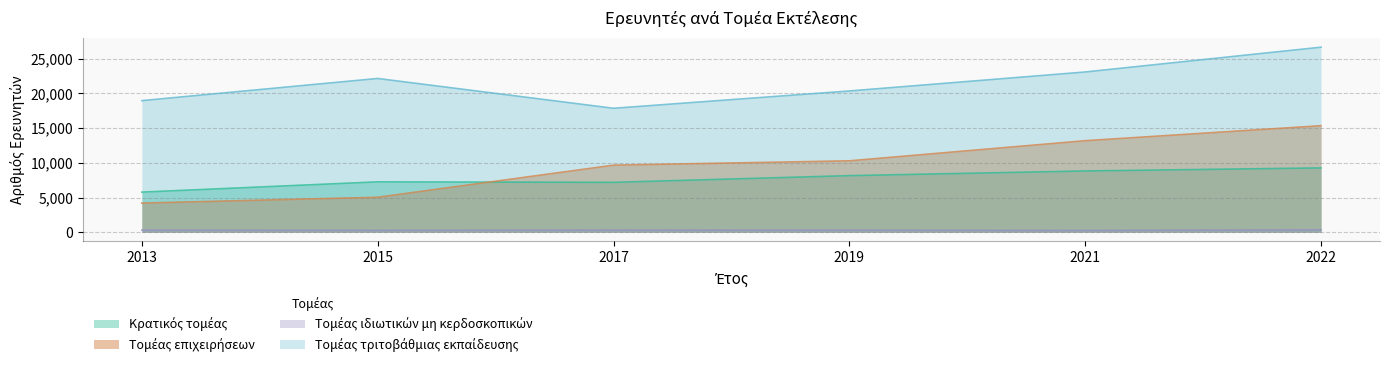

Where does the Τομέας τριτοβάθμιας εκπαίδευσης series first go above 22148?

2015